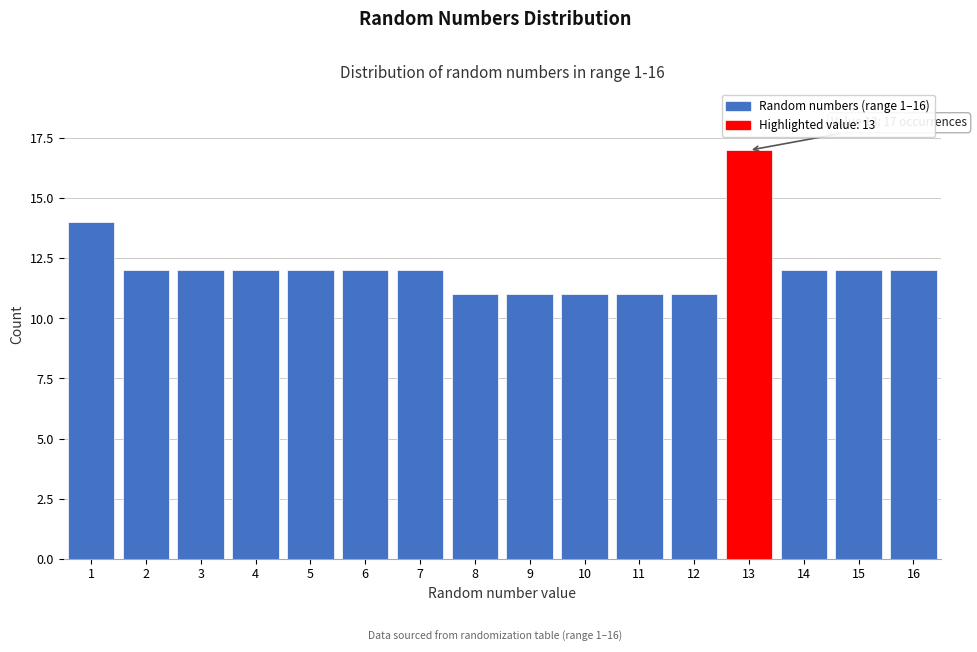

Reading left to right, transcribe all the data shown in this chart.

1=14	2=12	3=12	4=12	5=12	6=12	7=12	8=11	9=11	10=11	11=11	12=11	13=17	14=12	15=12	16=12